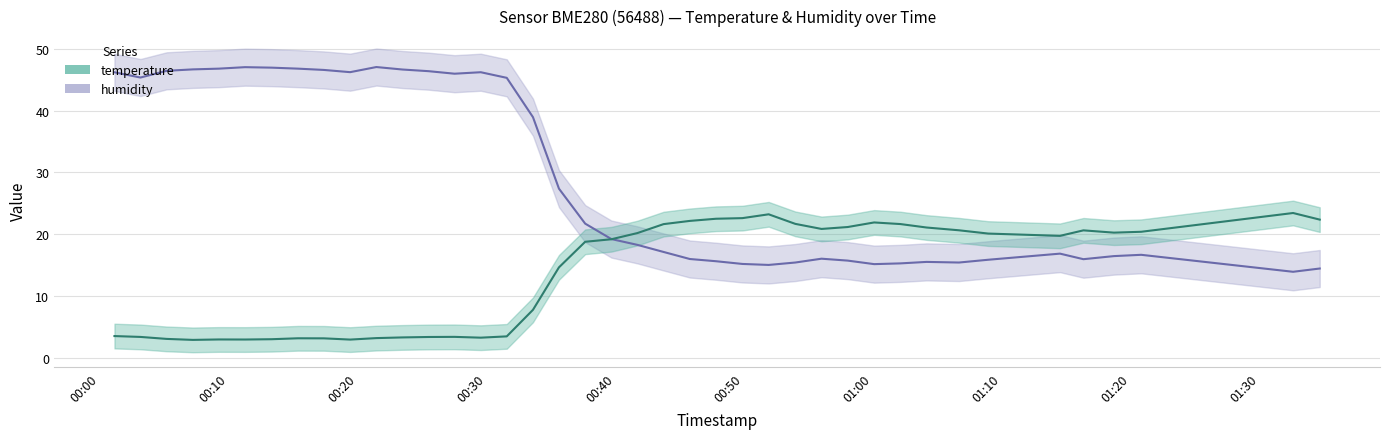

Is it true that temperature equals 32.0 at 31?

False